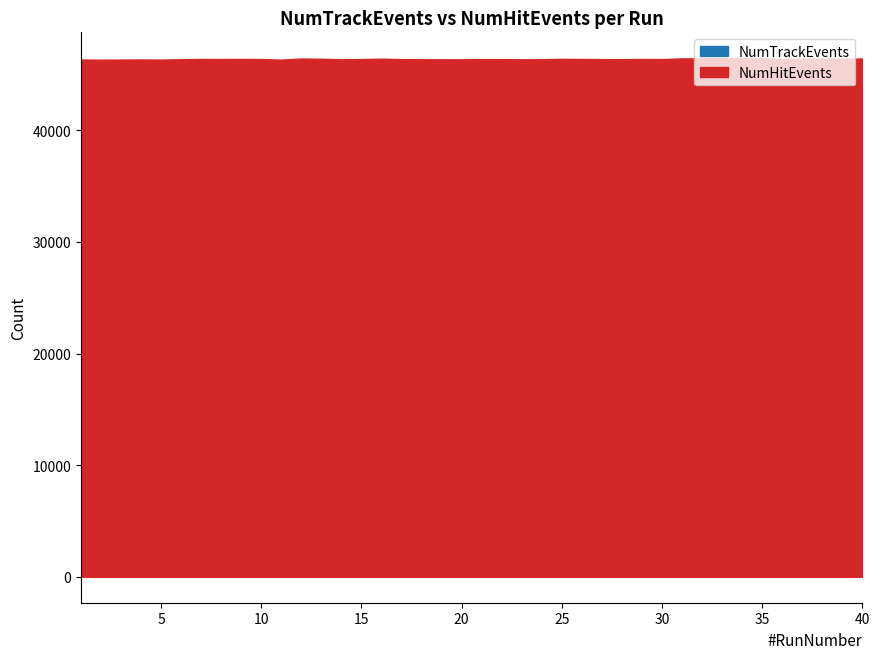

Rank the categories by NumHitEvents value from lowest to highest.

2, 11, 5, 3, 1, 4, 20, 14, 19, 23, 18, 36, 6, 24, 28, 22, 17, 21, 27, 30, 10, 15, 8, 7, 26, 29, 9, 25, 39, 13, 16, 37, 12, 38, 40, 31, 33, 32, 34, 35